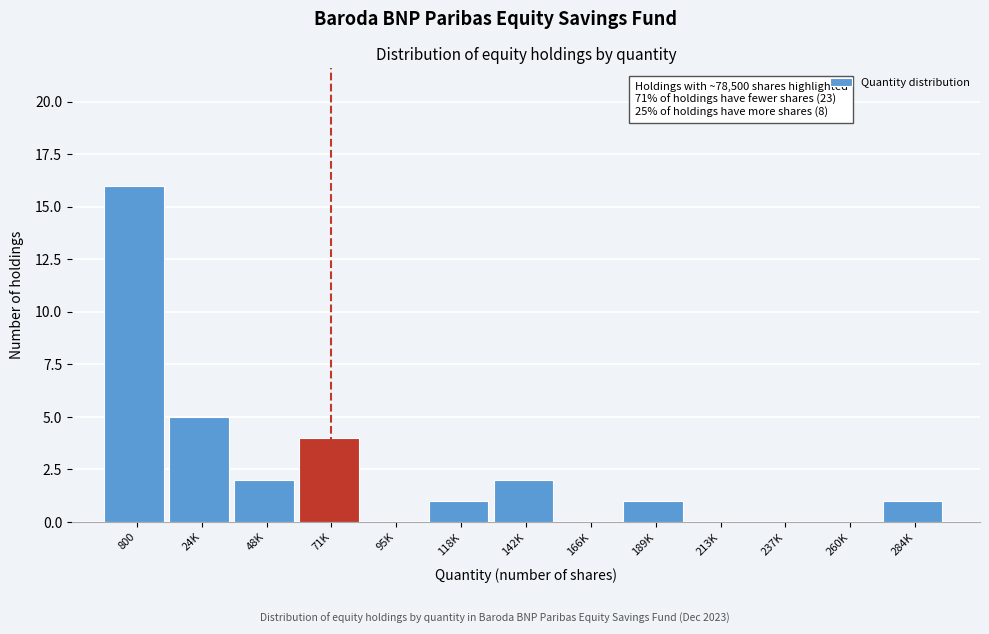

Reading left to right, what are all the values shown in this chart?

800=16	24K=5	48K=2	71K=4	95K=0	118K=1	142K=2	166K=0	189K=1	213K=0	237K=0	260K=0	284K=1